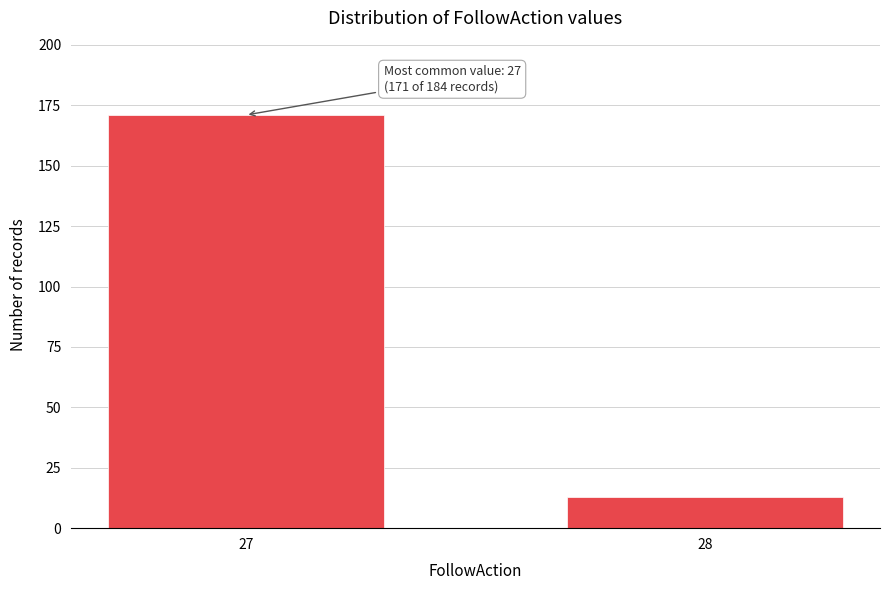

Reading left to right, list all the values displayed in this chart.

27=171	28=13